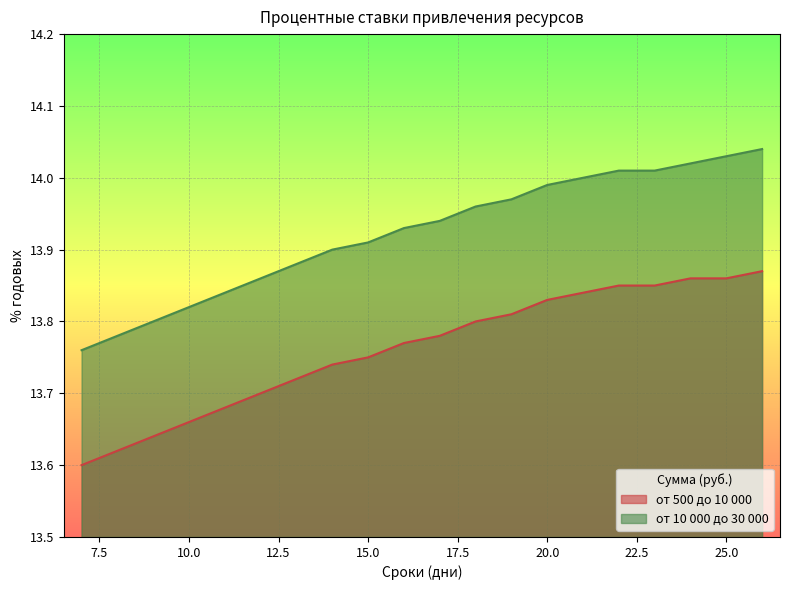

The от 500 до 10 000 series shows 23.3 at 8. True or false?

False